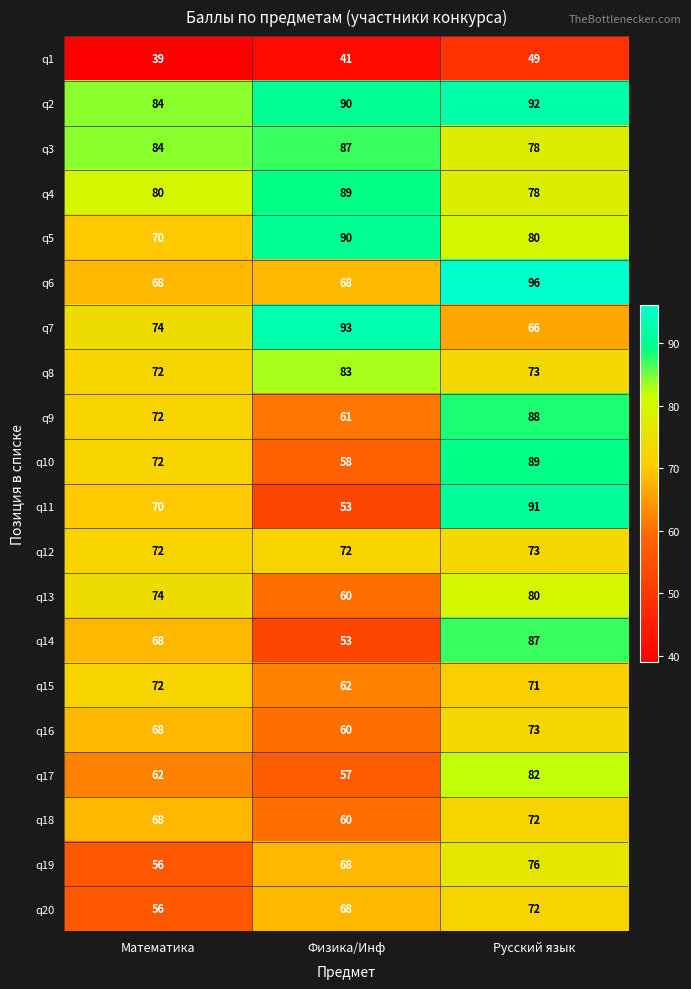

At which category is the sum across all series the highest?

Русский язык